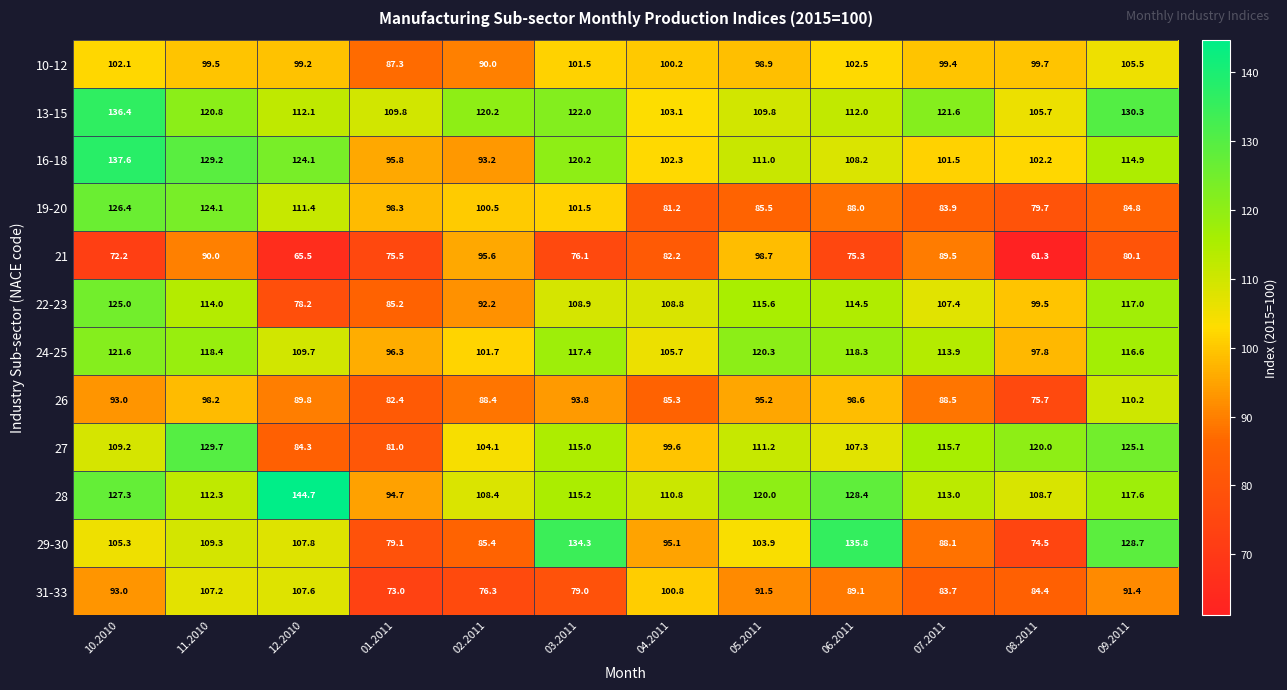

Which series has the largest total across all categories?

13-15